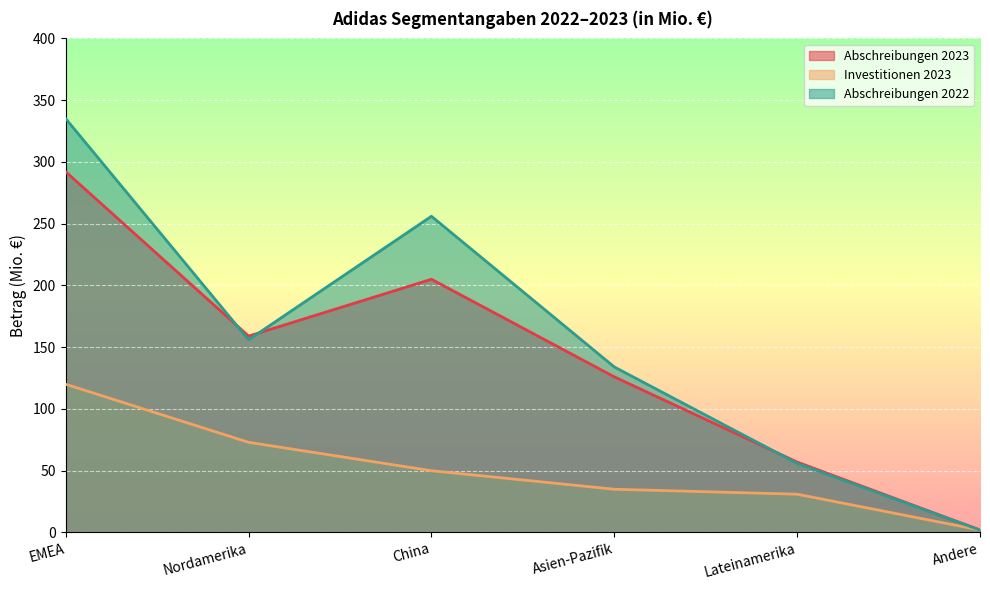

List the series in order of their peak value, highest first.

Abschreibungen 2022, Abschreibungen 2023, Investitionen 2023